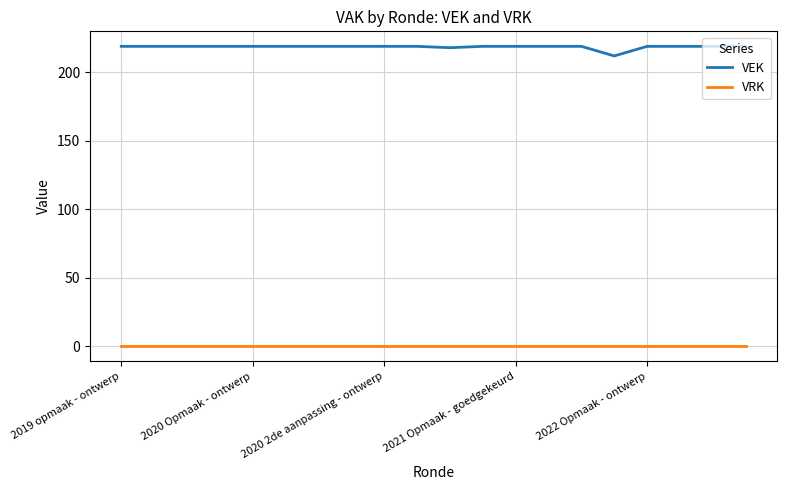

True or false: VRK and VEK cross at least once.

False